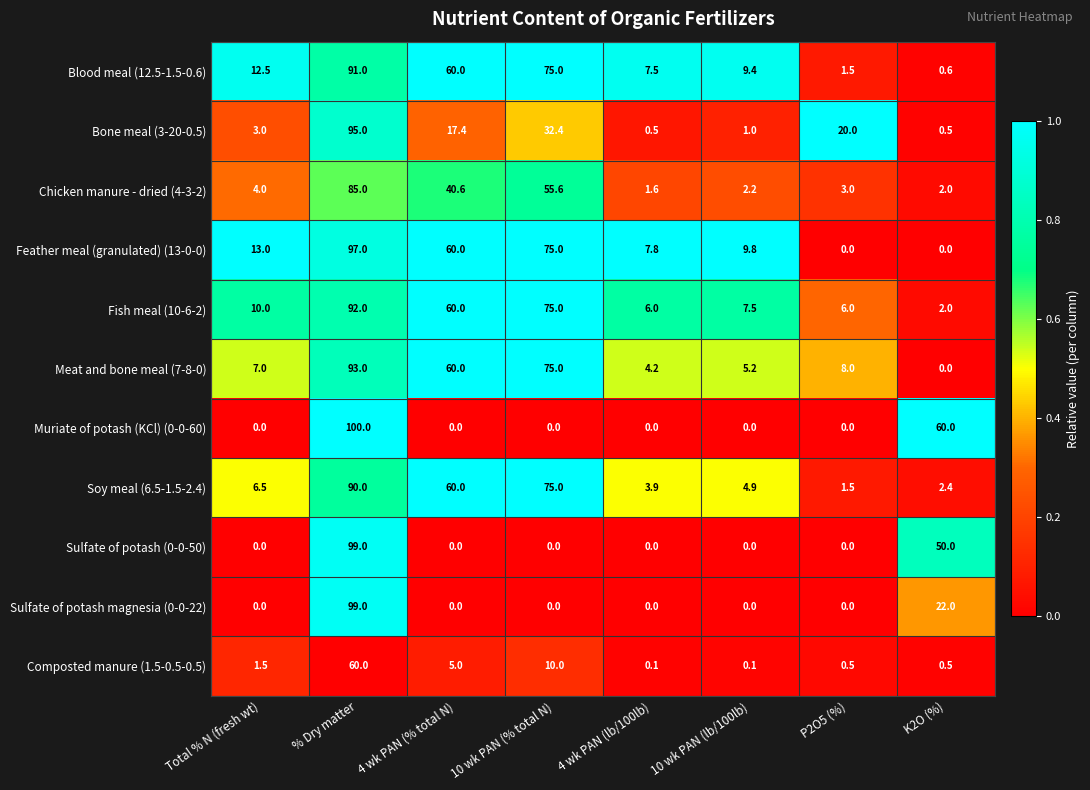

At which label is Blood meal (12.5-1.5-0.6) closest to 45?

4 wk PAN (% total N)